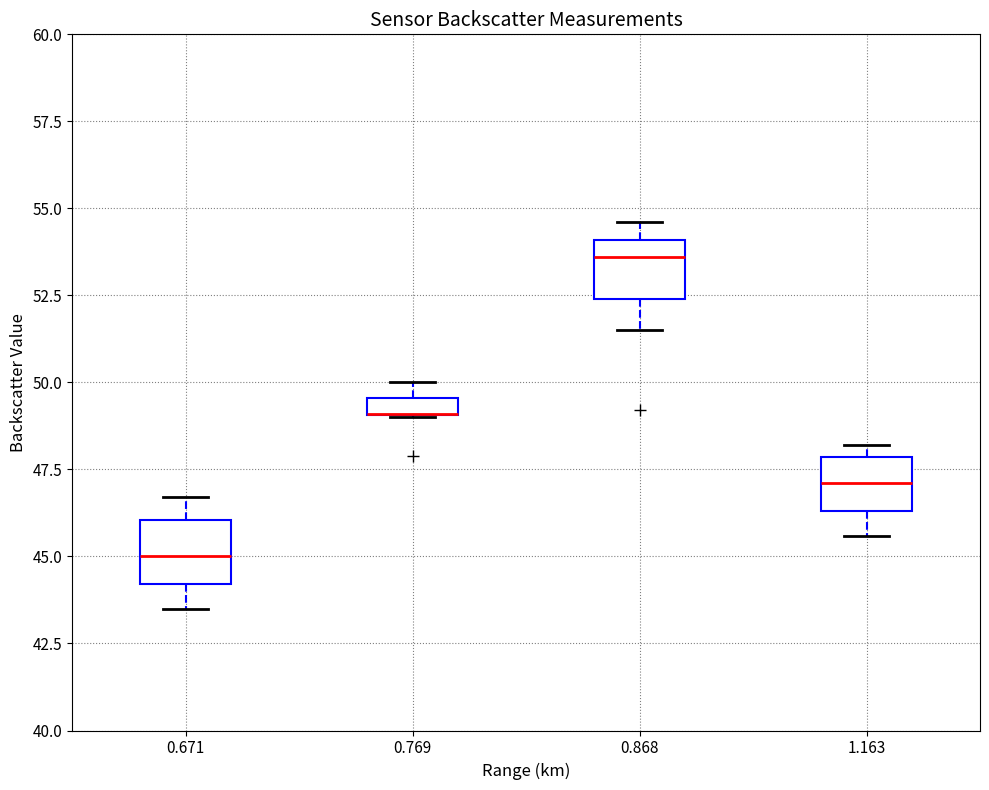

Where is the upper edge of the box at x = 1.163 on the y-axis? The values are not printed on the chart, so give them approximately, as read against the axis.

48.0